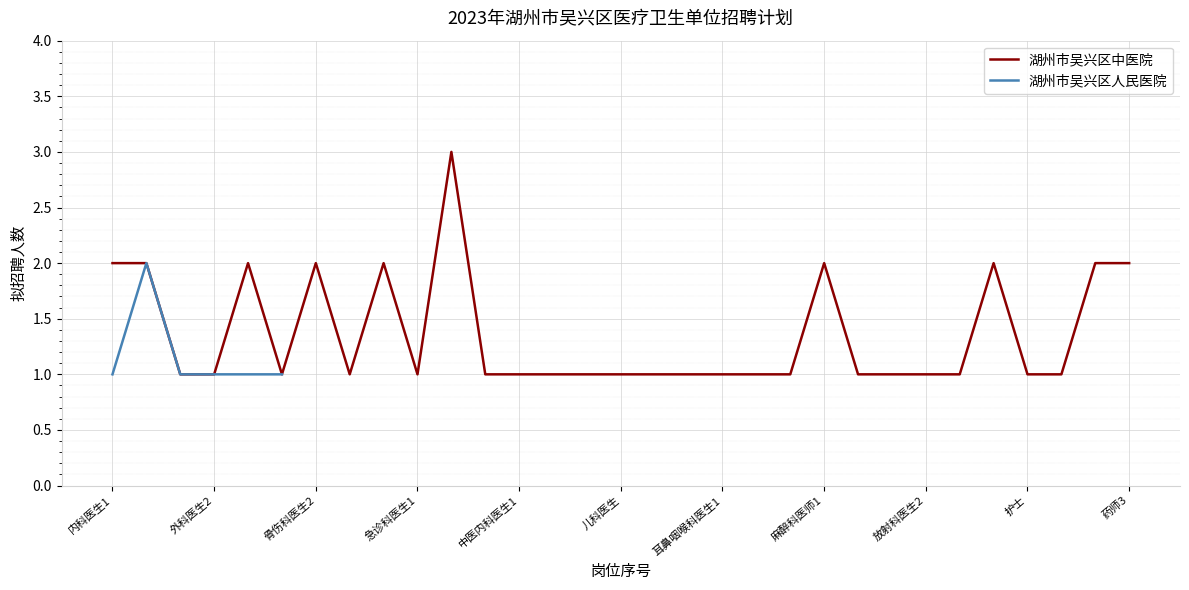

What is the difference between the maximum and second lowest values?

2